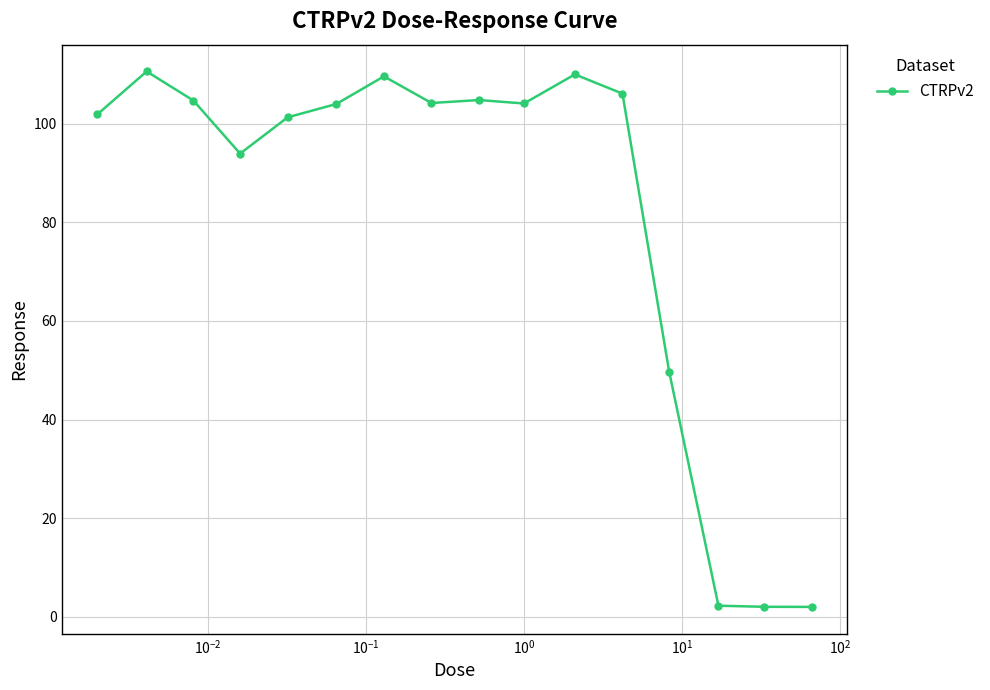

What is the value of the 1st point from the left?

101.9